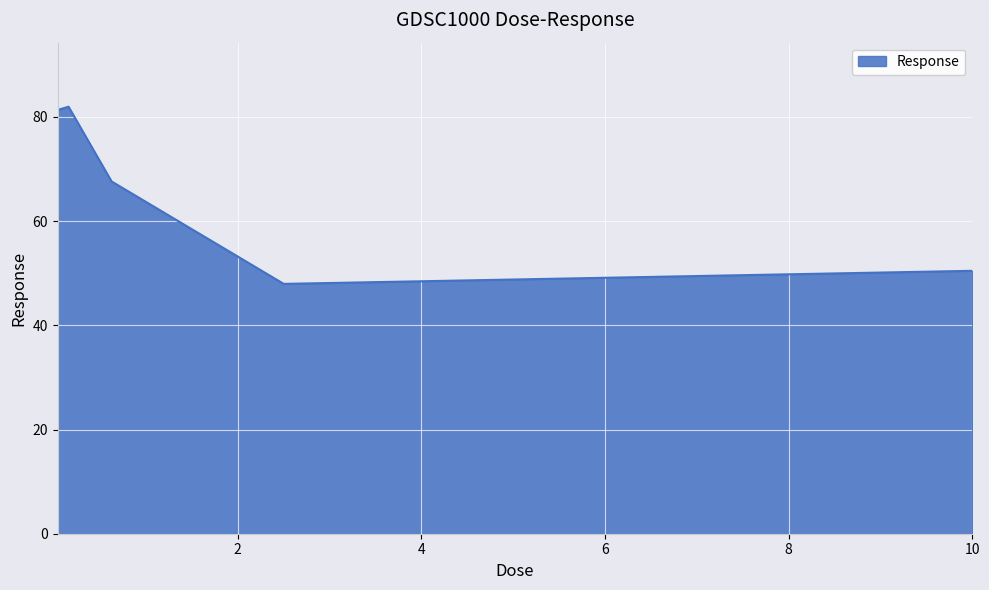

What is the smallest value displayed?

48.0